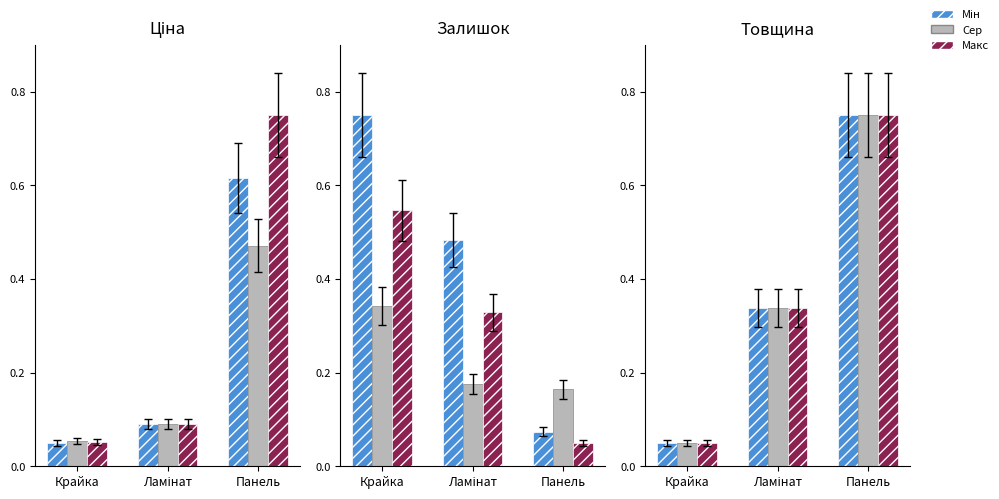

What is the value of the Макс bar at the 1st from the left?

0.1